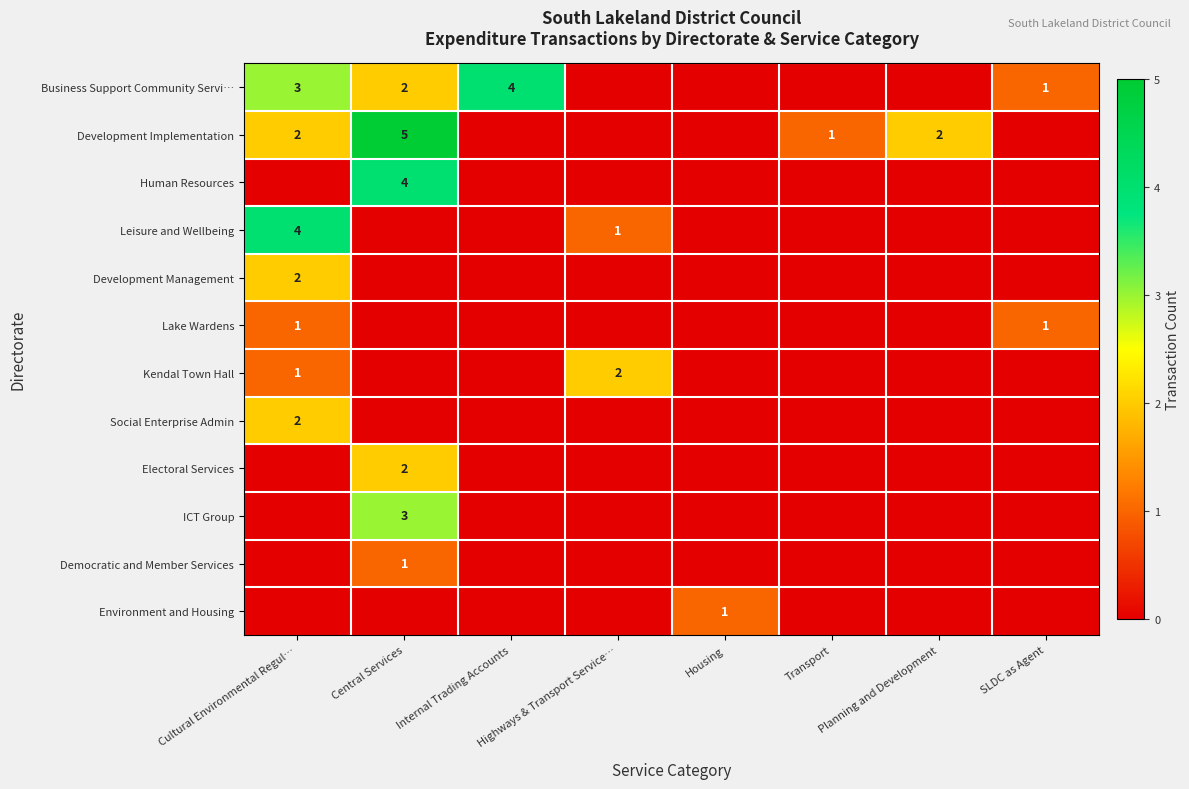

What is the difference between the Leisure and Wellbeing values at Cultural Environmental Regul… and Internal Trading Accounts?

4